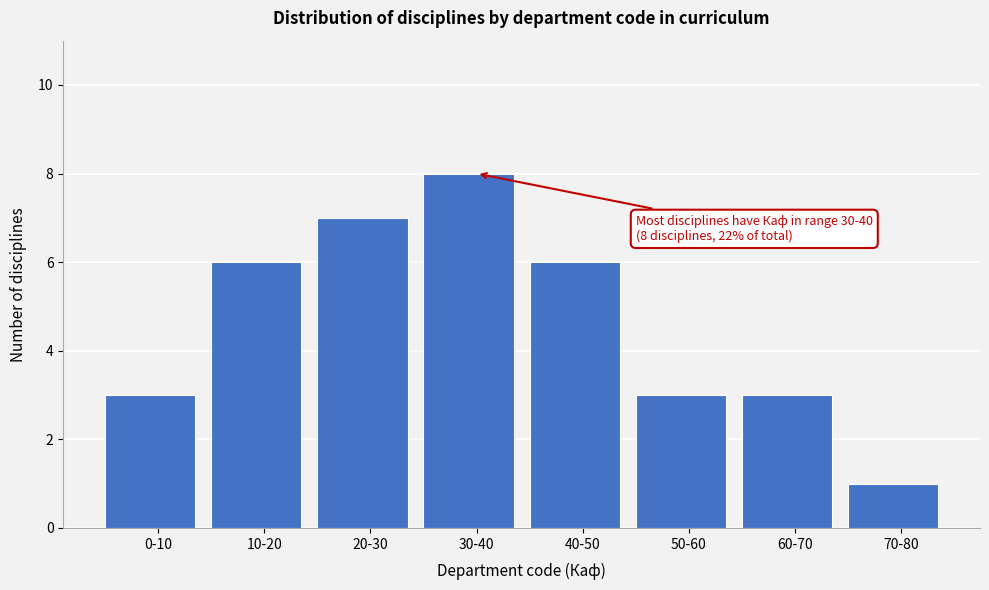

Reading left to right, transcribe all the data shown in this chart.

3	6	7	8	6	3	3	1